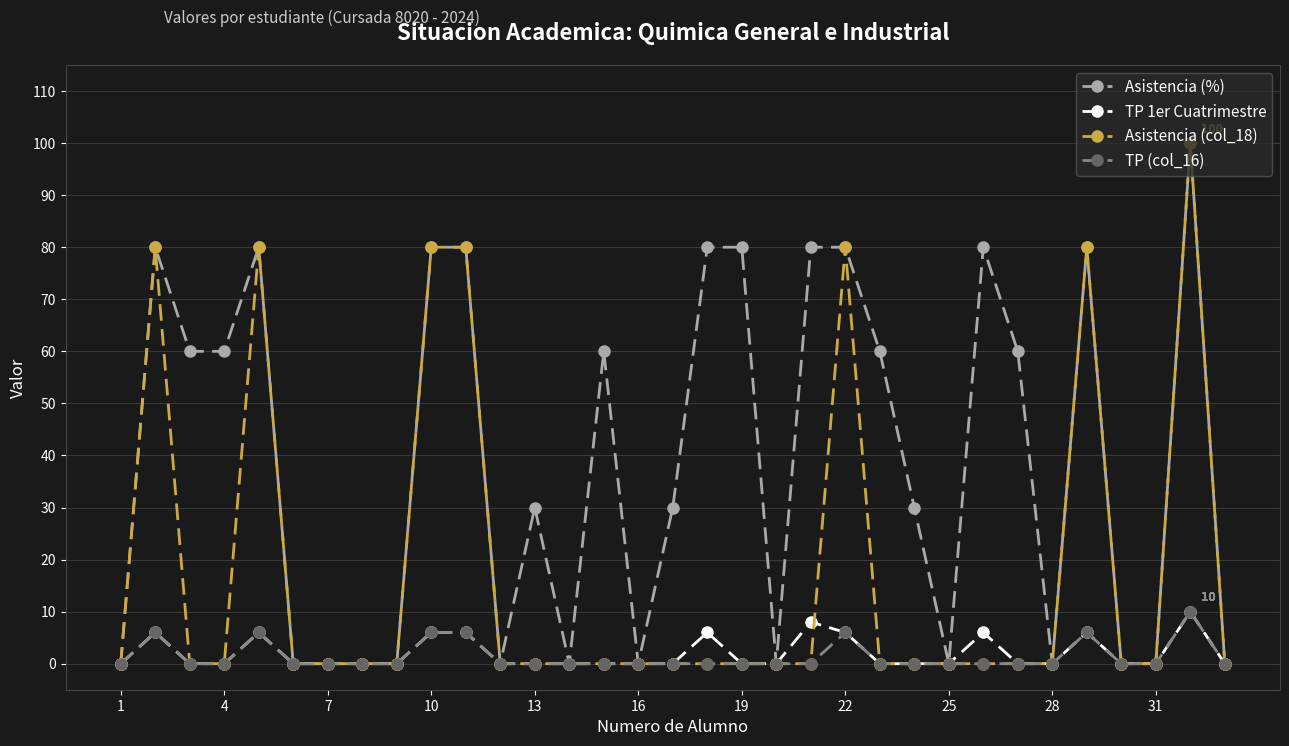

Which series has the largest total across all categories?

Asistencia (%)